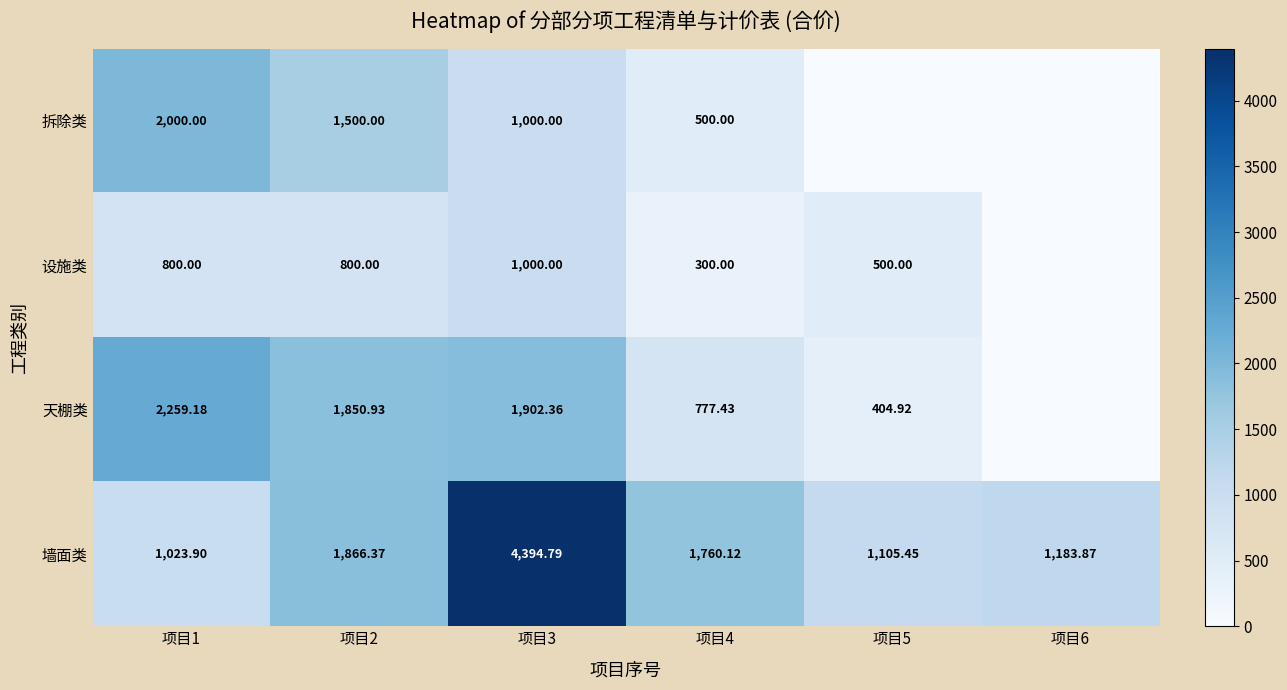

The 设施类 series shows 1000.0 at 项目3. True or false?

True